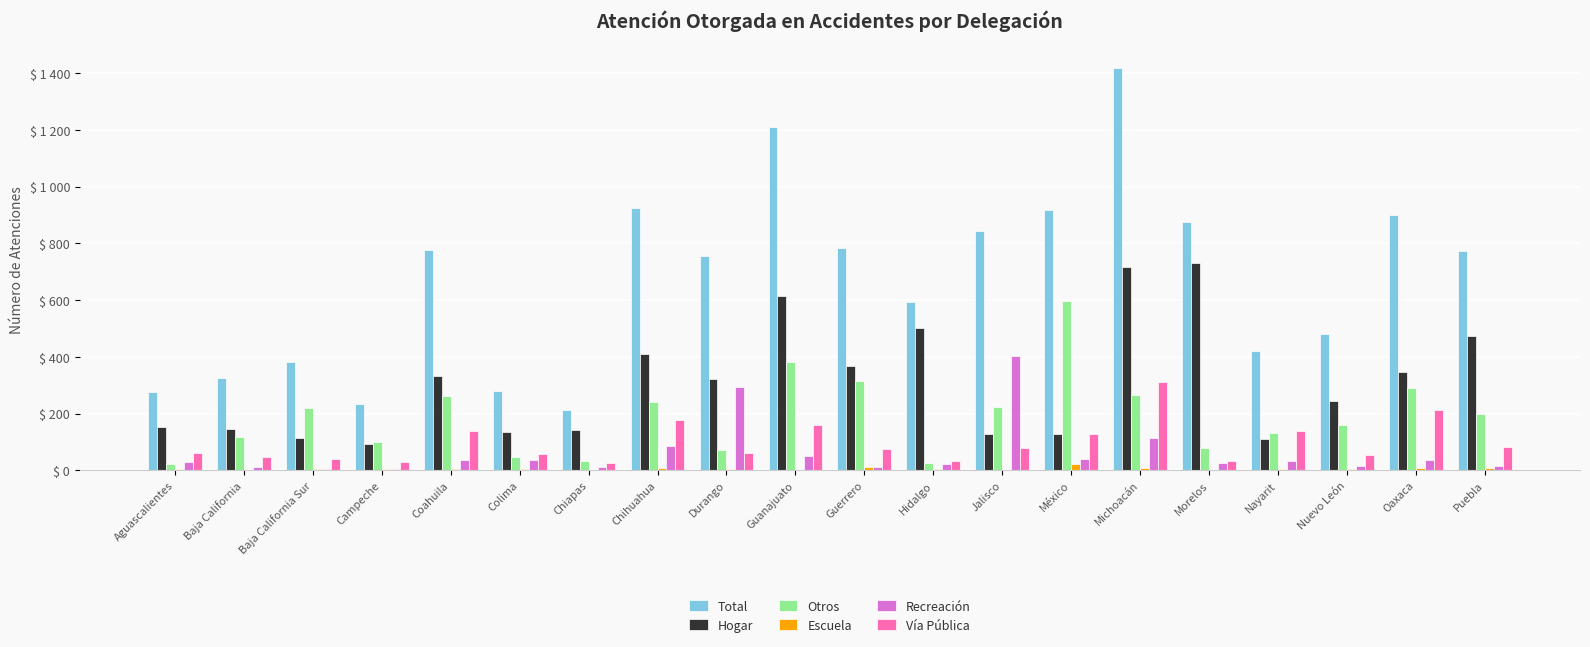

What is the sum of all Vía Pública values?

1945